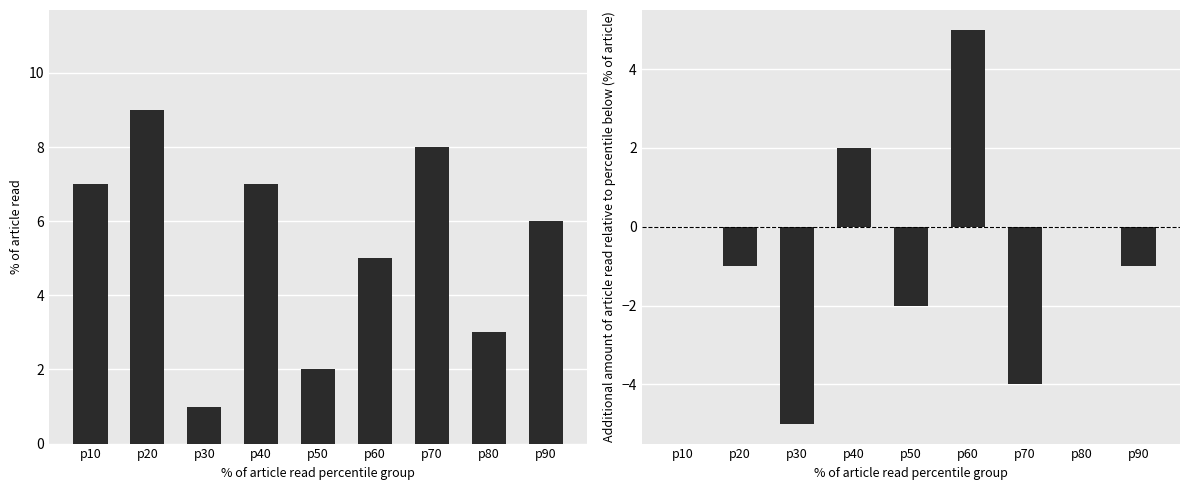

How many categories are shown in the chart?

9